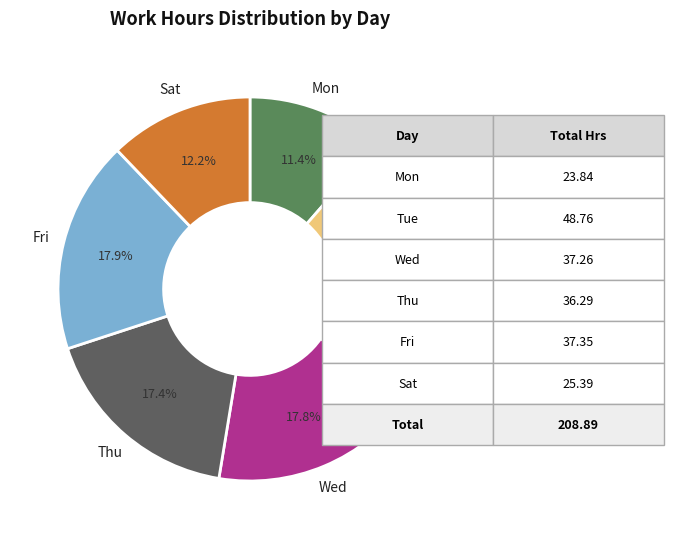

Is there any slice that represents more than half of the pie?

No